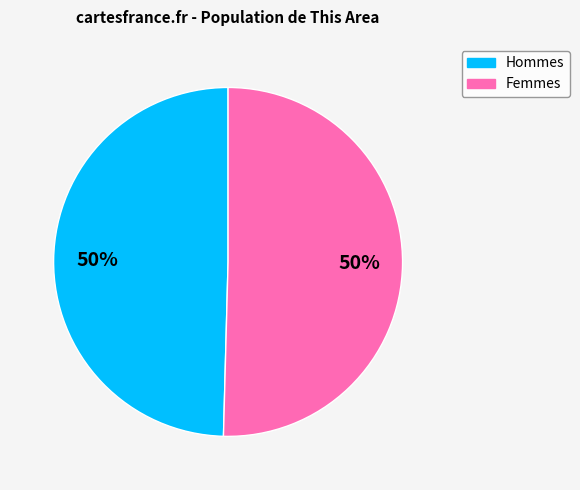

To the nearest percent, what is the average slice percentage?

50%